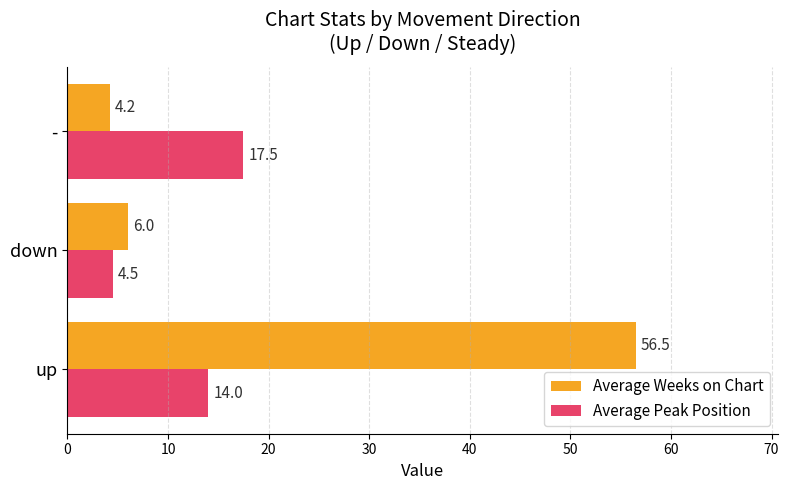

Rank the series by their maximum value, from lowest to highest.

Average Peak Position, Average Weeks on Chart